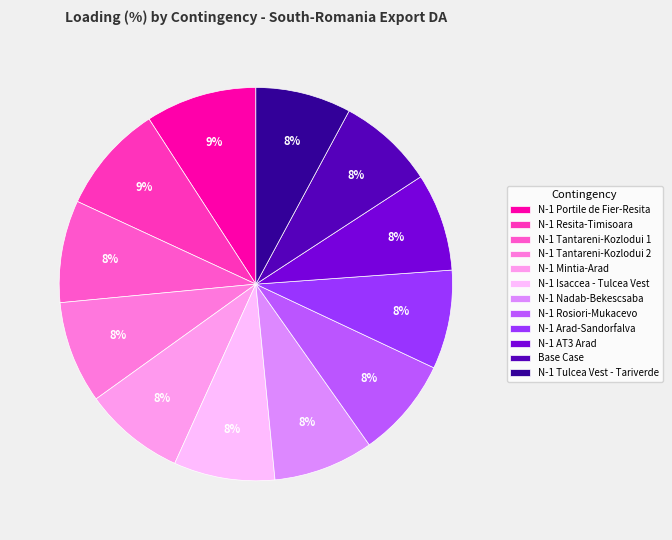

Which slice is the largest?

N-1 Portile de Fier-Resita